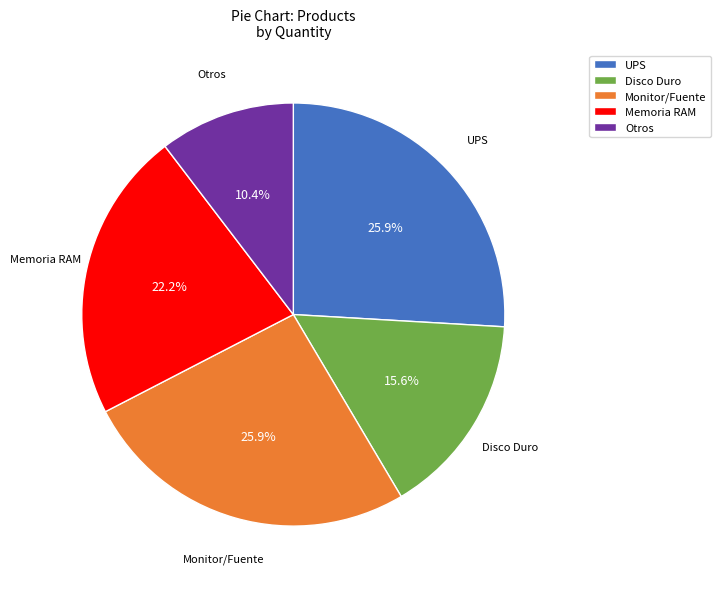

Count the number of slices in the pie.

5